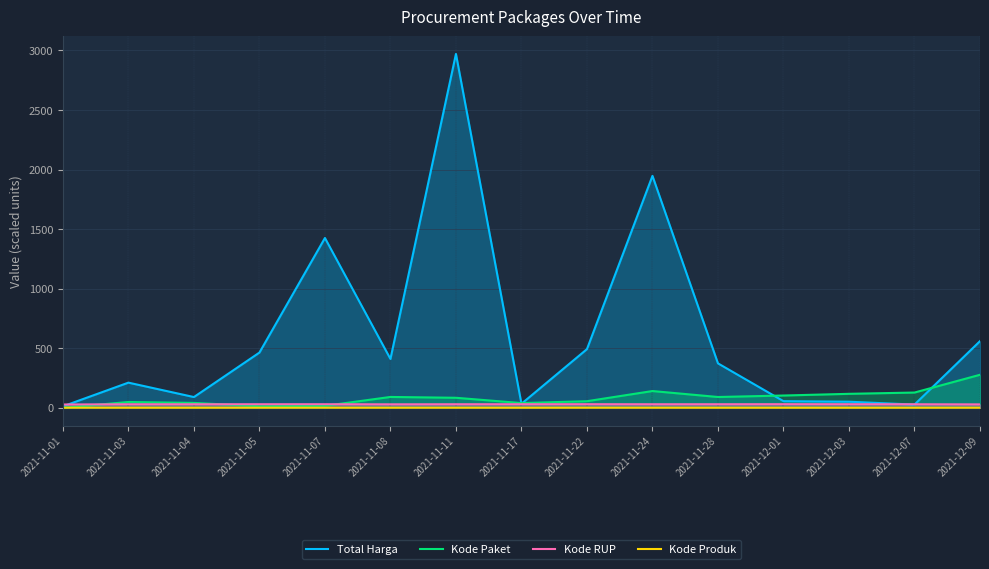

True or false: Kode Paket and Kode Produk cross at least once.

True